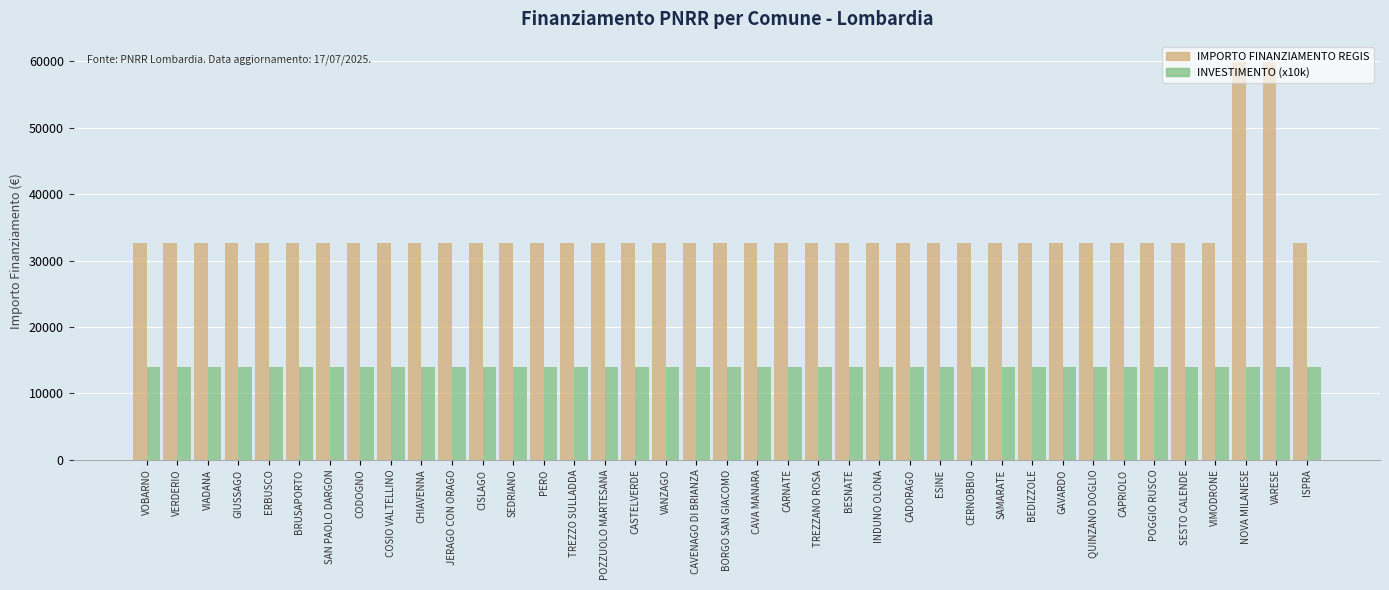

Reading left to right, extract all data points from this chart.

IMPORTO FINANZIAMENTO REGIS: 32589	32589	32589	32589	32589	32589	32589	32589	32589	32589	32589	32589	32589	32589	32589	32589	32589	32589	32589	32589	32589	32589	32589	32589	32589	32589	32589	32589	32589	32589	32589	32589	32589	32589	32589	32589	59966	59966	32589
INVESTIMENTO (x10k): 14000	14000	14000	14000	14000	14000	14000	14000	14000	14000	14000	14000	14000	14000	14000	14000	14000	14000	14000	14000	14000	14000	14000	14000	14000	14000	14000	14000	14000	14000	14000	14000	14000	14000	14000	14000	14000	14000	14000